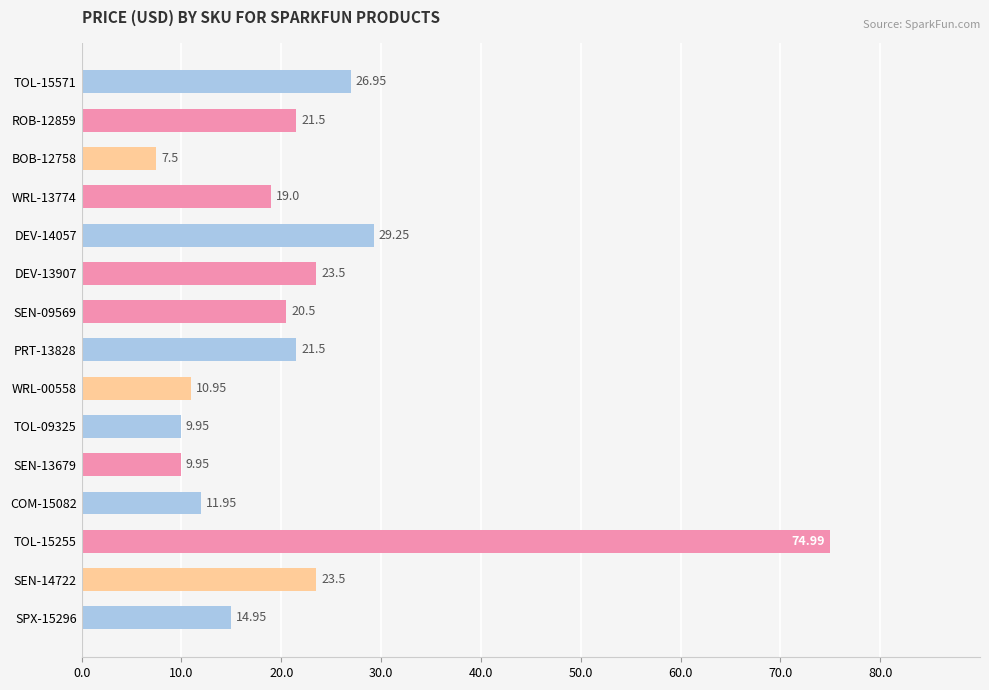

At which category does the chart reach its minimum across all series?

BOB-12758